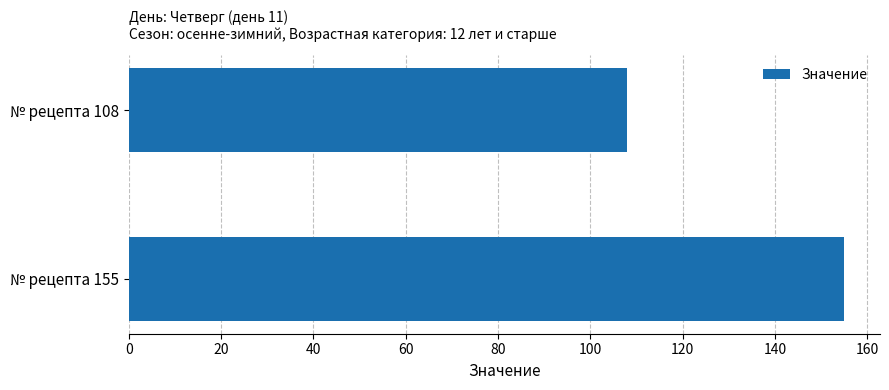

What is the value of the 1st bar from the top?

108